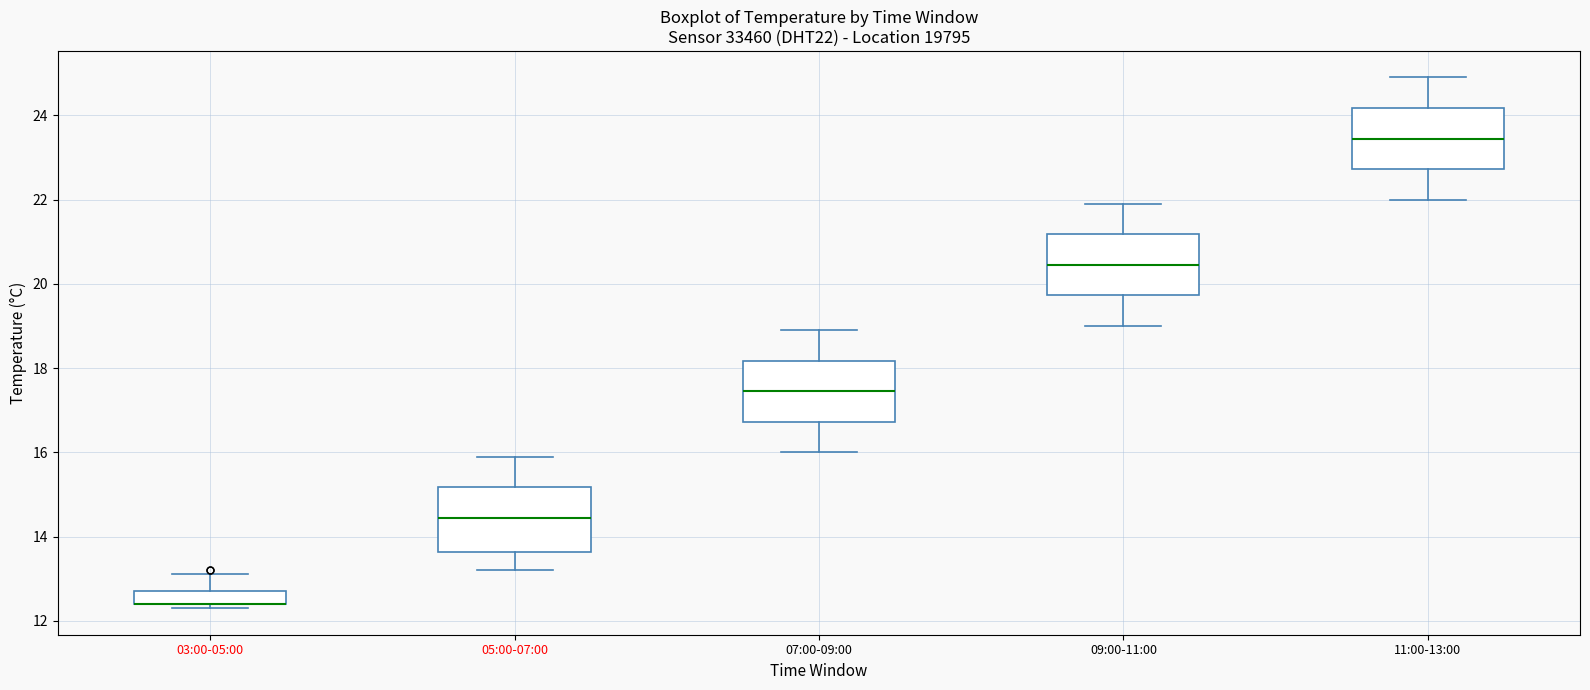

Where does the lower whisker of the box for 05:00-07:00 end on the y-axis? The values are not printed on the chart, so give them approximately, as read against the axis.

13.2